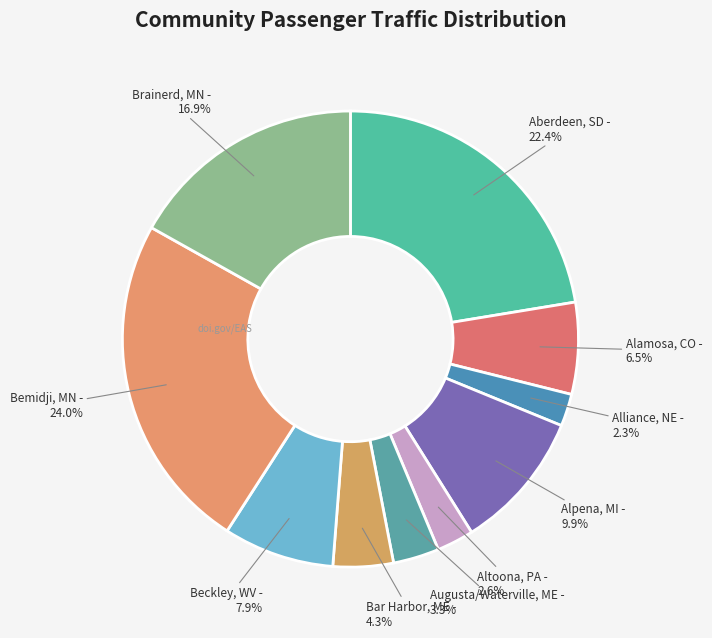

Which slice is the largest?

Bemidji, MN